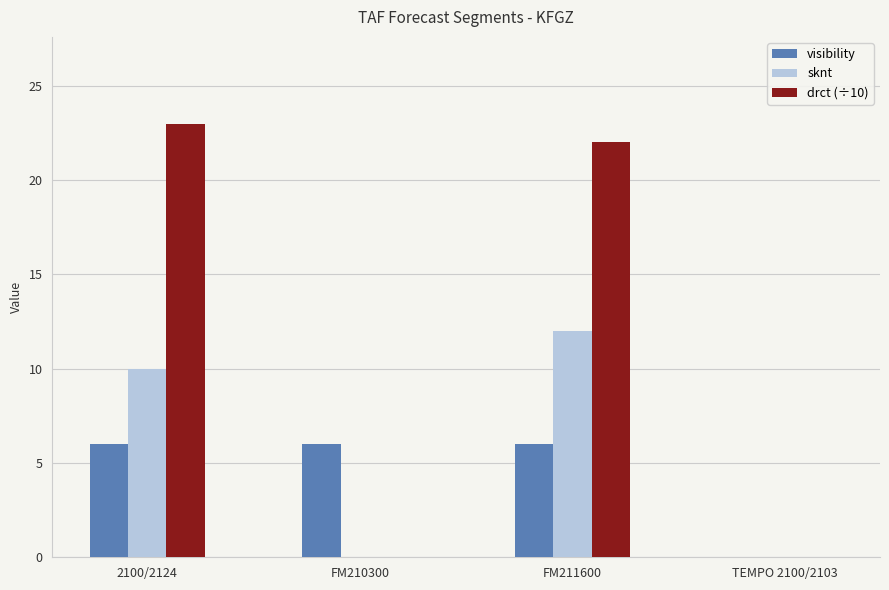

Which series has the widest spread of values?

drct (÷10)